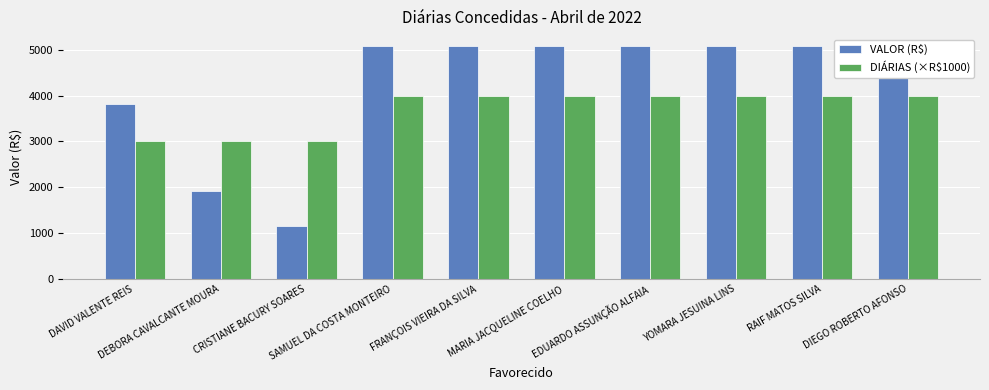

What is the difference between the maximum and minimum values in the DIÁRIAS (×R$1000) series?

1000.0